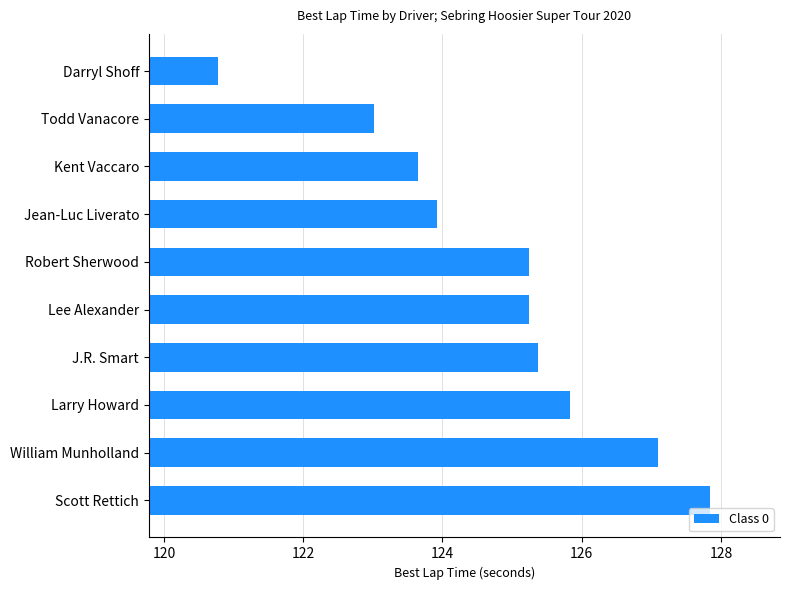

What is the sum of all values?

1248.0